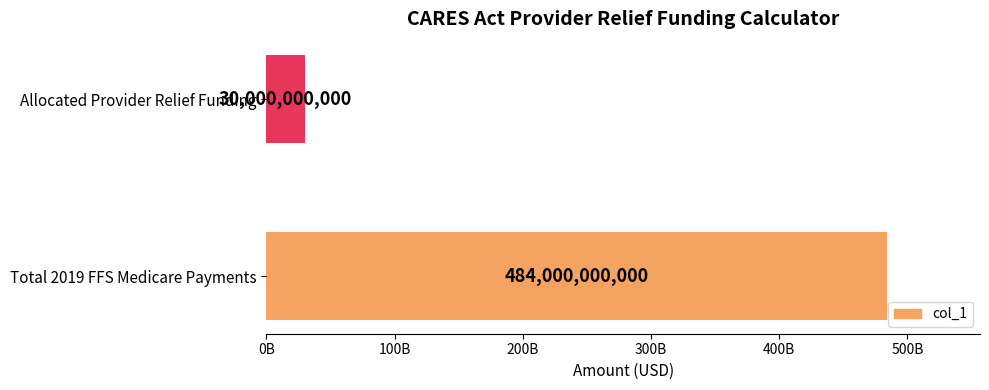

Are the bars horizontal?

Yes